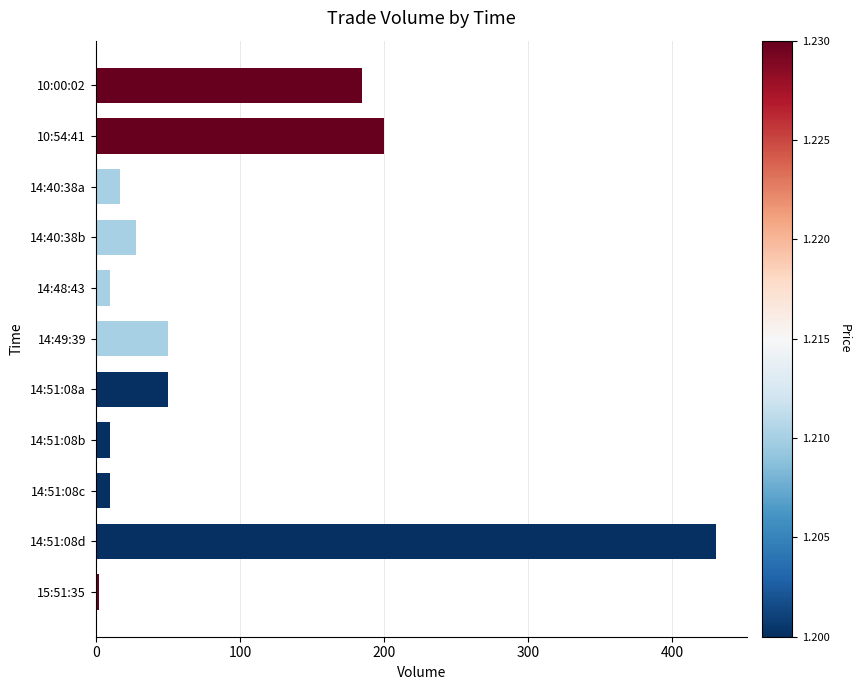

What is the difference between the maximum and minimum values?

428